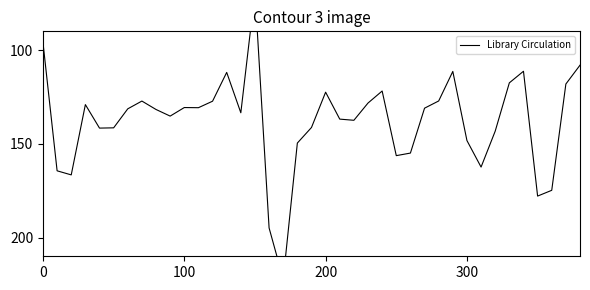

How many distinct data groups are displayed?

1